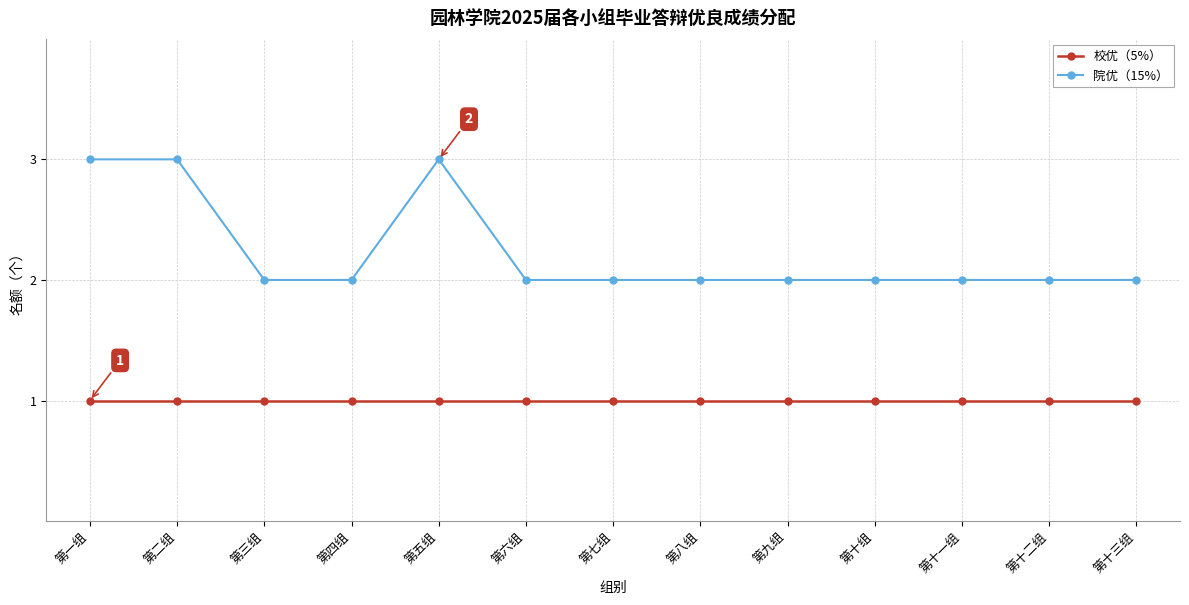

What is the total value across all series at 第十组?

3